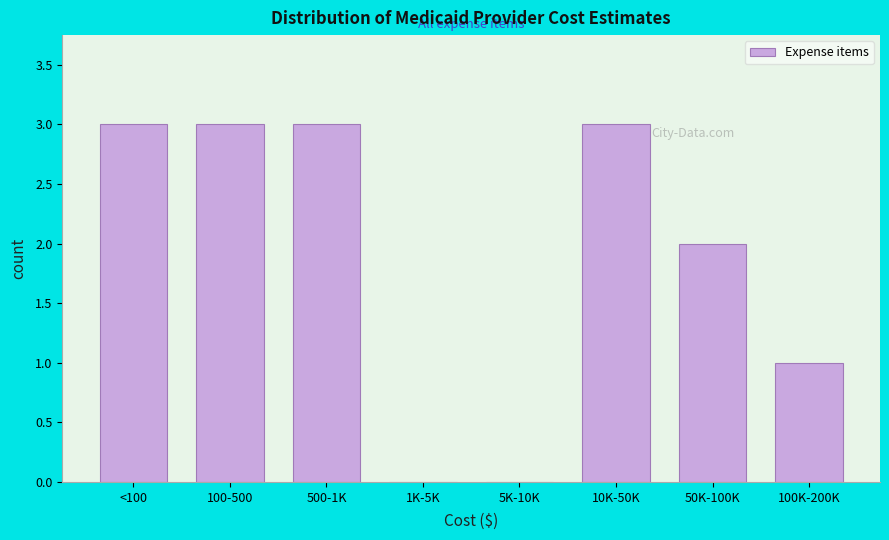

Reading left to right, what are all the values shown in this chart?

<100=3	100-500=3	500-1K=3	1K-5K=0	5K-10K=0	10K-50K=3	50K-100K=2	100K-200K=1